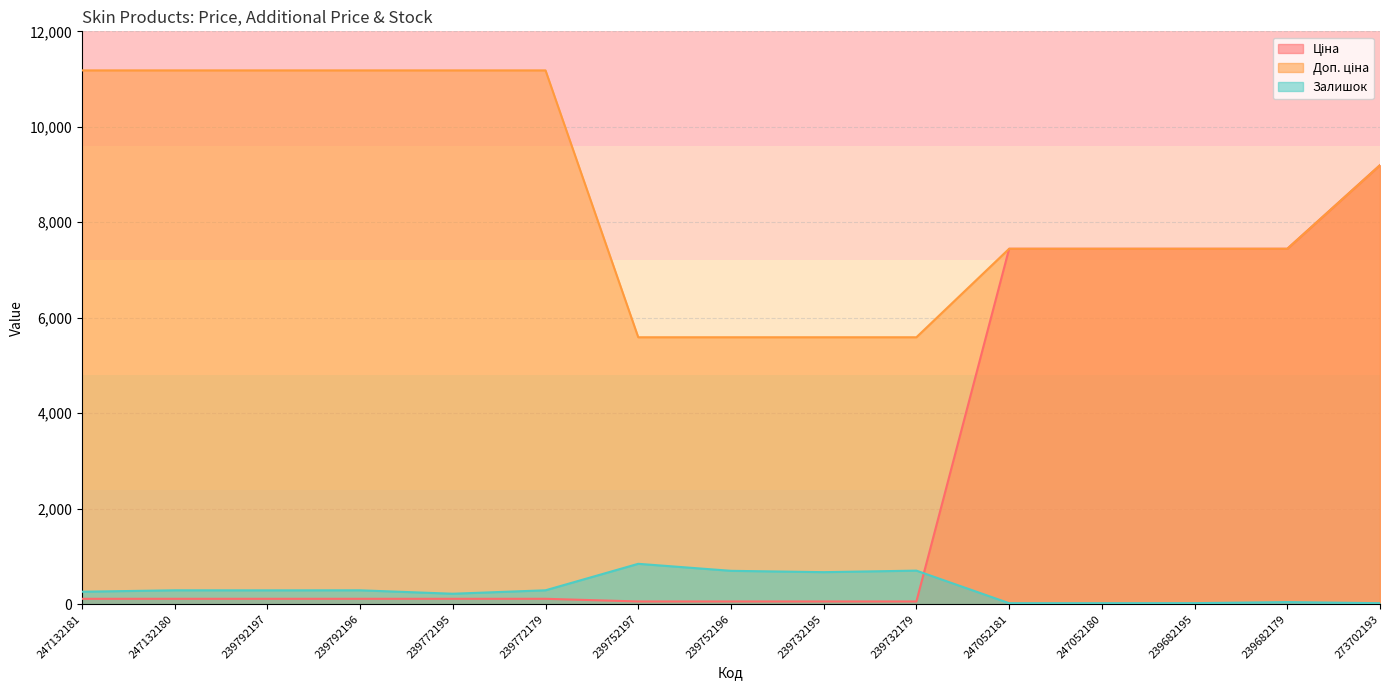

What is the difference between the maximum and minimum values in the Залишок series?

825.0